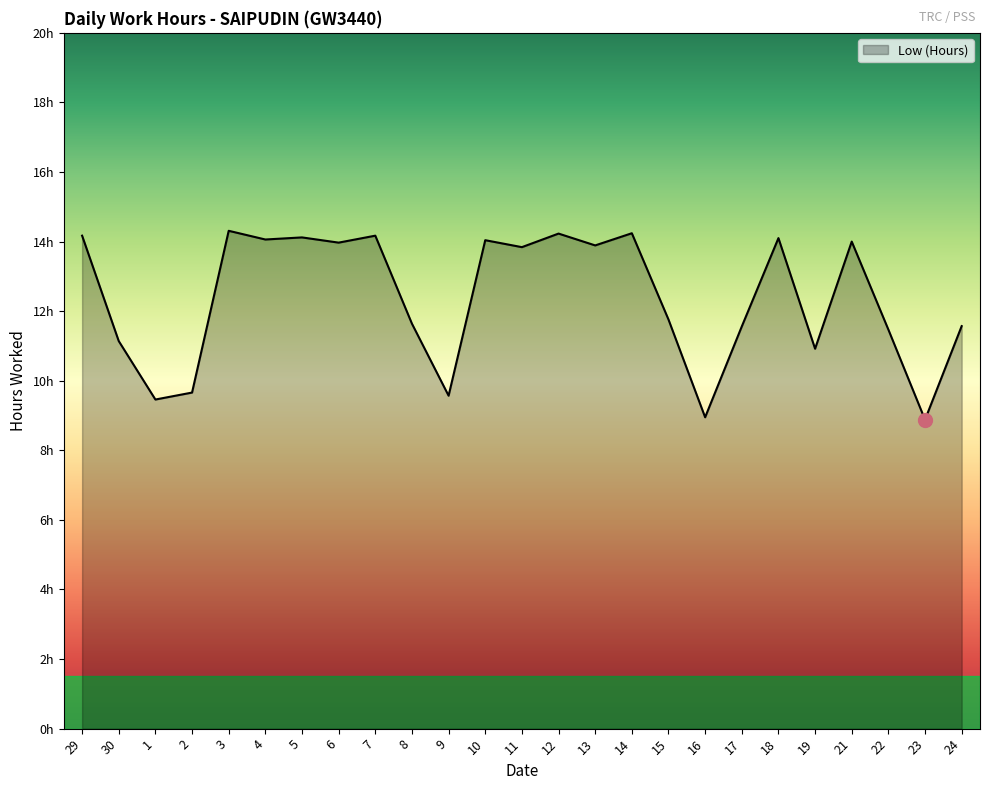

Does the chart display data point markers on the line(s)?

No